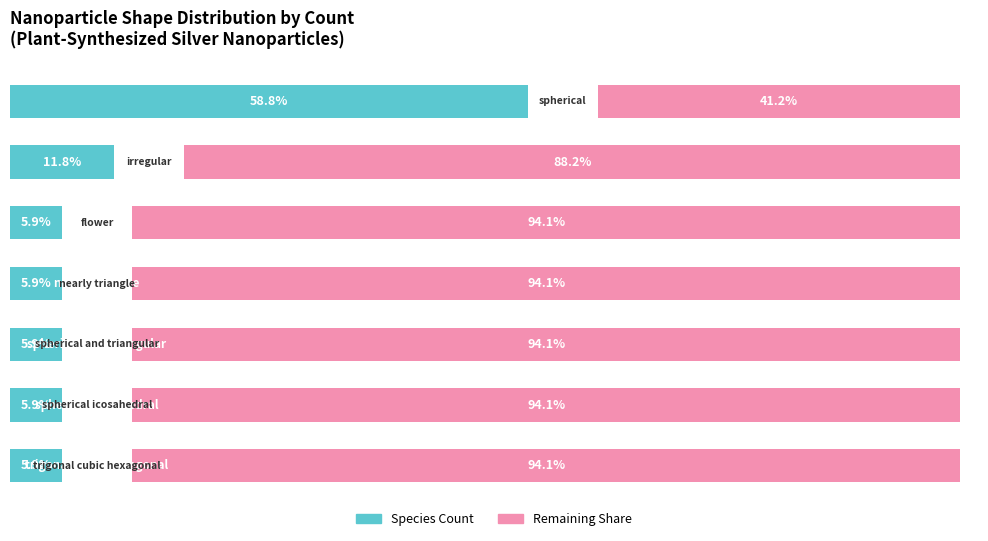

List the labels in order of Other shapes share value, largest first.

2, 3, 4, 5, 6, 1, 0